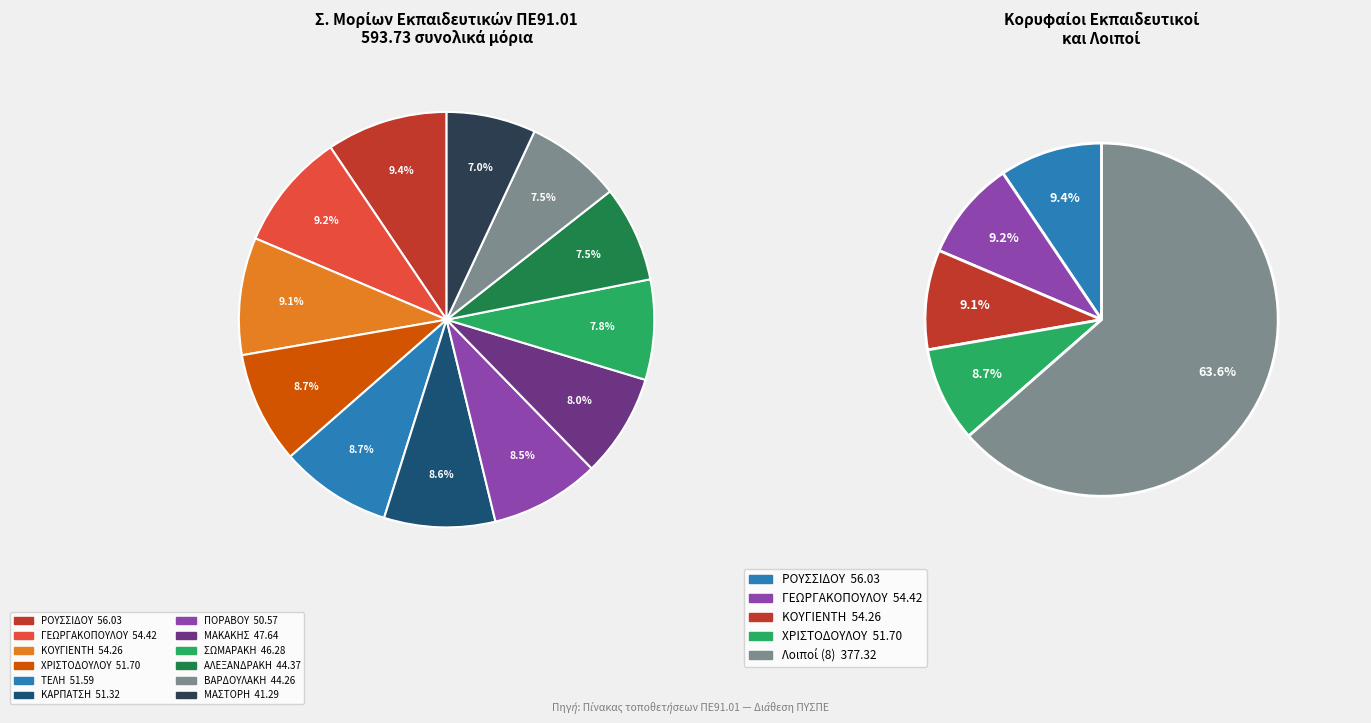

Which has a higher value, ΤΕΛΗ or ΡΟΥΣΣΙΔΟΥ?

ΡΟΥΣΣΙΔΟΥ